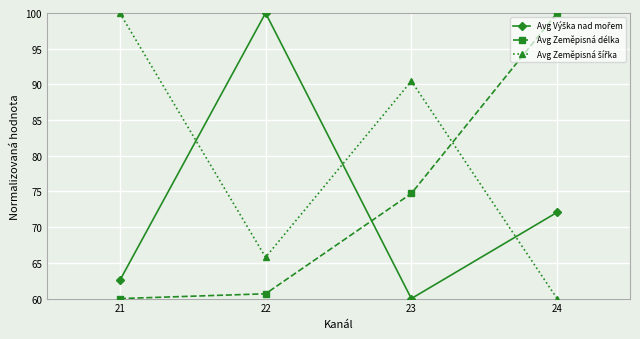

What is the value of the Avg Zeměpisná délka point at the 3rd from the left?

74.7